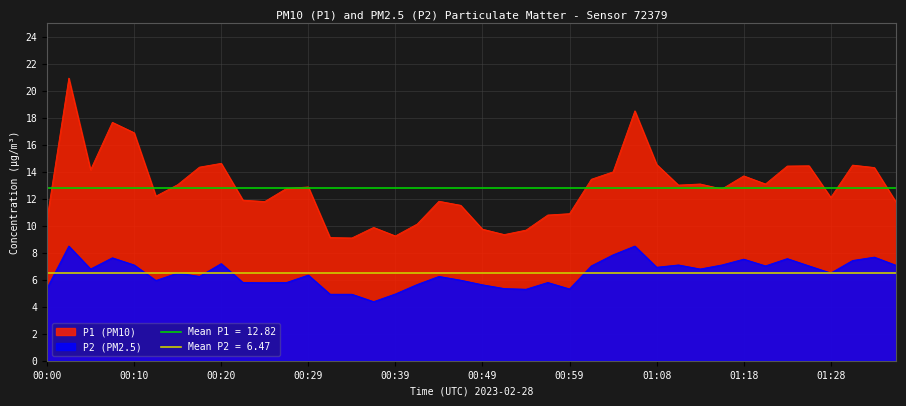

Rank the categories by P2 value from highest to lowest.

00:02, 01:06, 01:03, 01:33, 00:07, 01:23, 01:18, 01:31, 00:20, 00:10, 01:11, 01:16, 01:36, 01:01, 01:21, 01:26, 01:08, 00:05, 01:13, 00:15, 01:28, 00:29, 00:17, 00:44, 00:46, 00:12, 00:22, 00:27, 00:56, 00:24, 00:42, 00:49, 00:00, 00:51, 00:59, 00:54, 00:39, 00:32, 00:34, 00:37